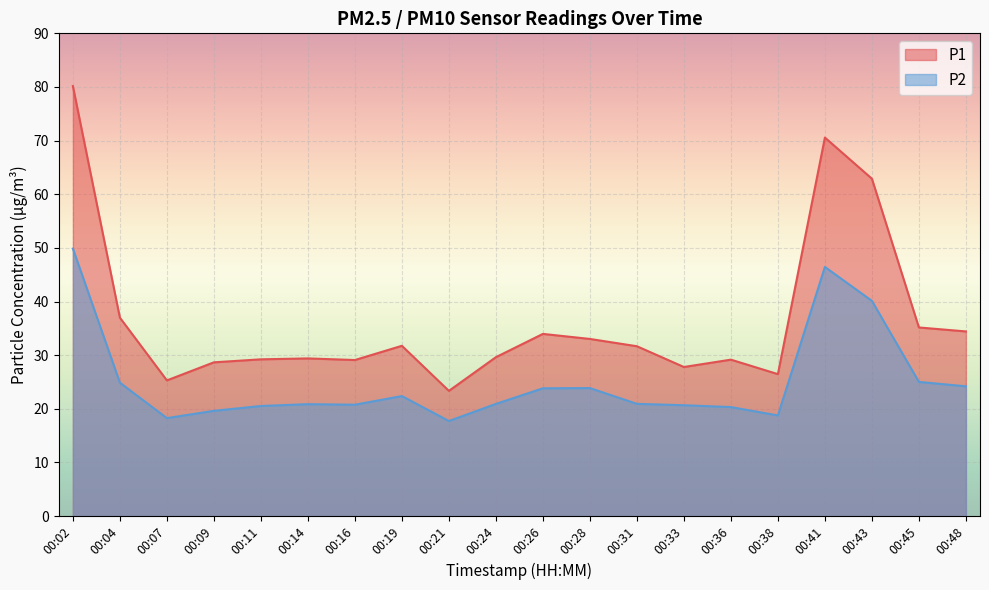

What value does the P1 series have at 00:16?

29.1